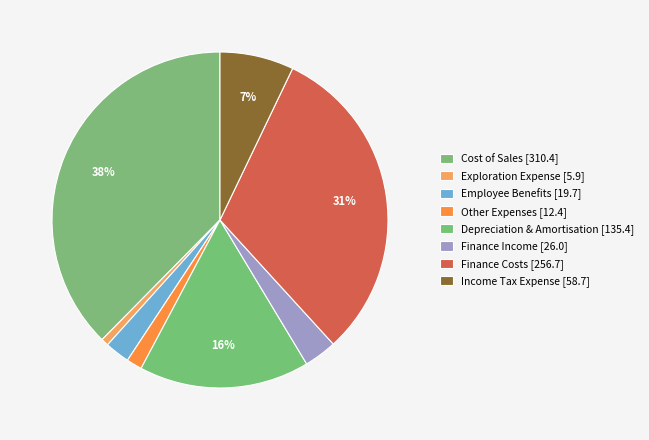

Which category has the biggest portion of the pie?

Cost of Sales